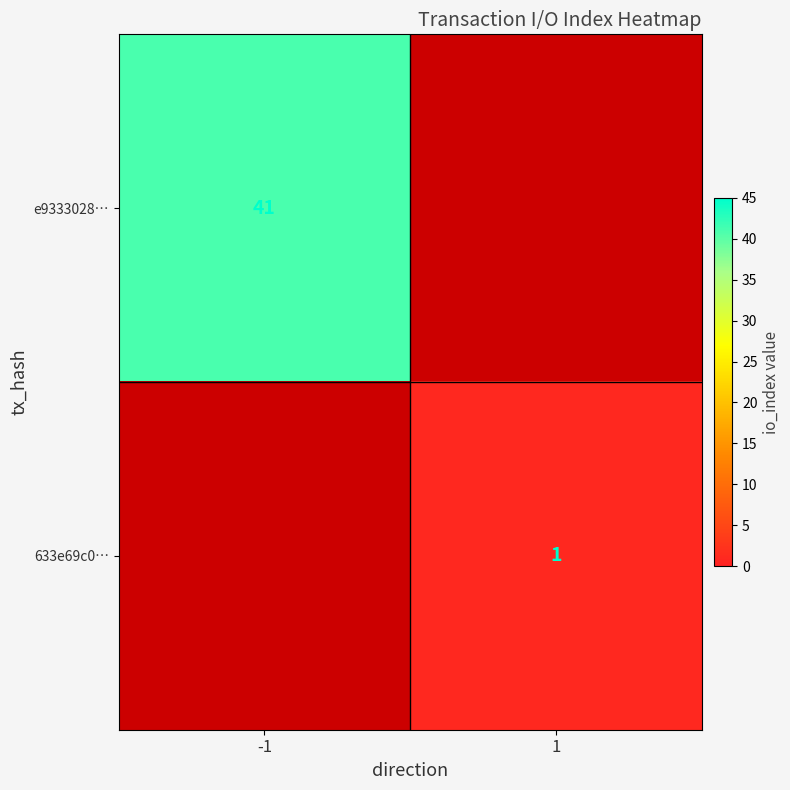

Which label corresponds to the largest value in the chart?

-1